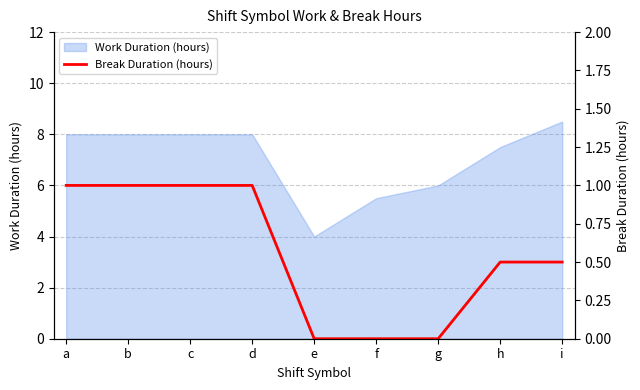

At which label does Work Duration (hours) reach its minimum?

e